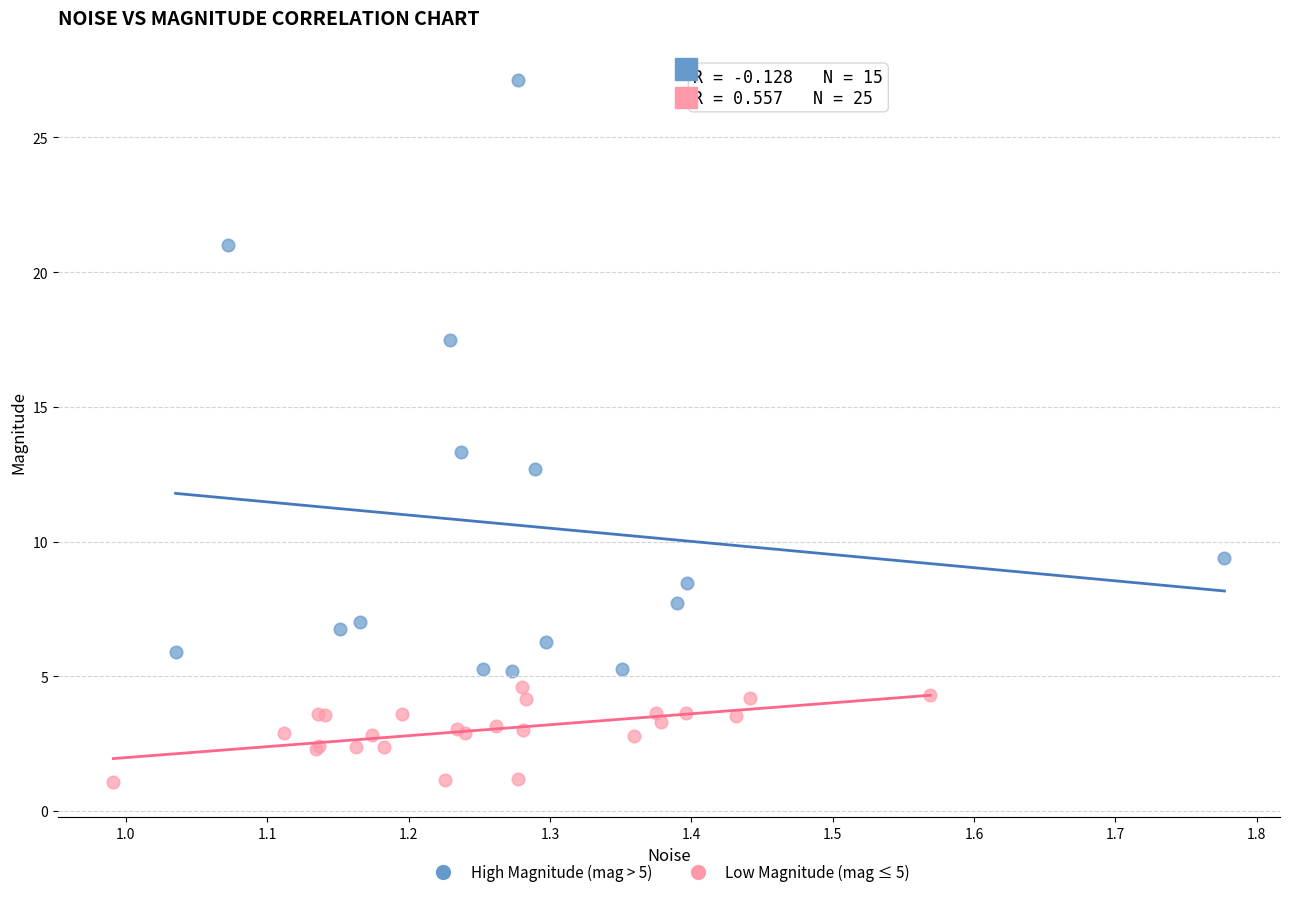

Which series reaches the maximum Y coordinate?

High Magnitude (mag > 5)